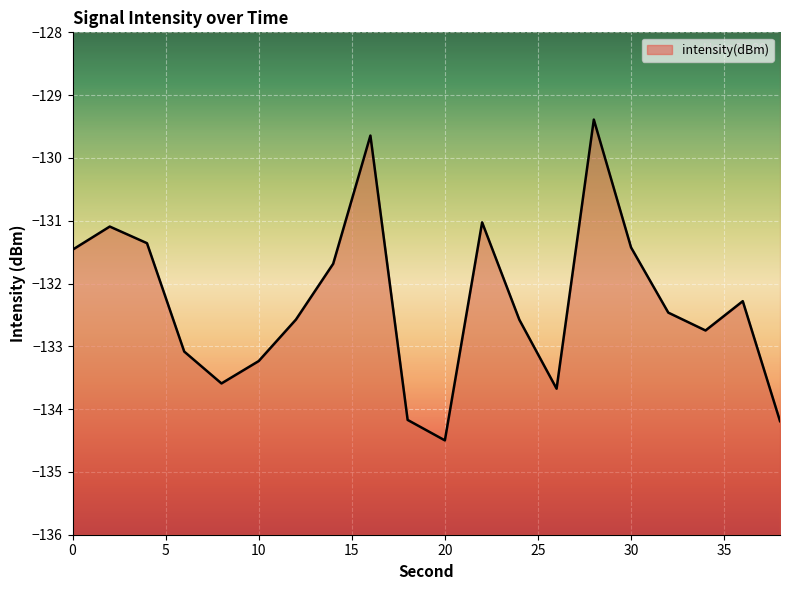

How many categories are shown in the chart?

20